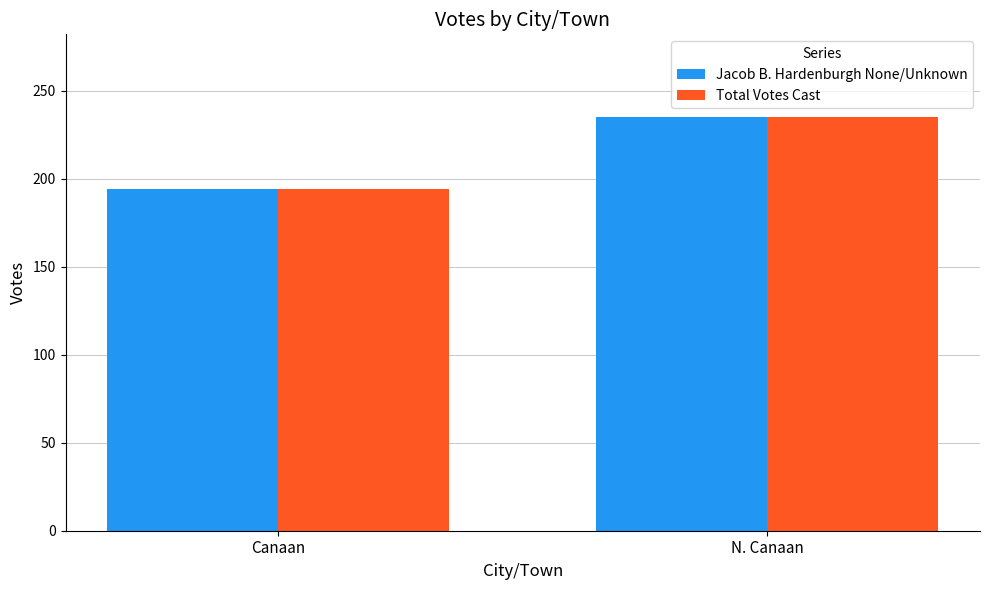

The value of Total Votes Cast at N. Canaan is 235. True or false?

True